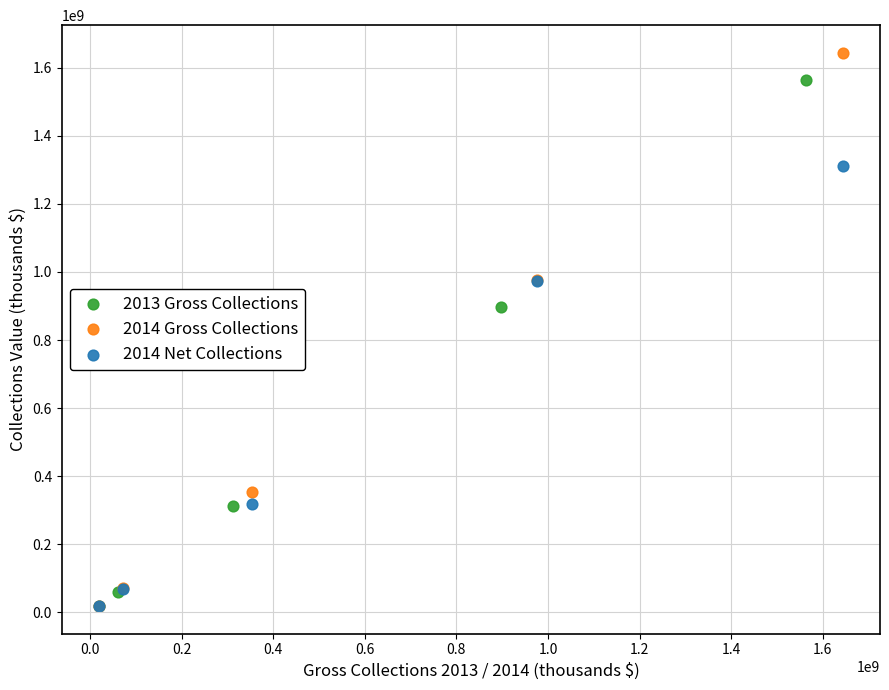

Which series contains the highest Y value?

2014 Gross Collections